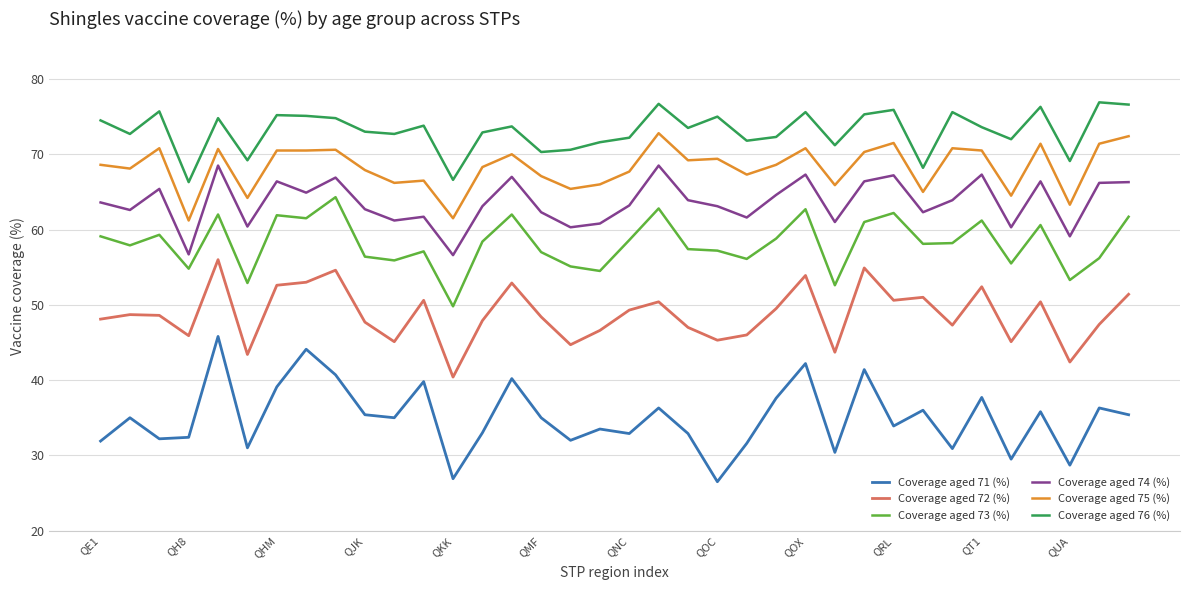

What is the greatest value displayed?

76.9